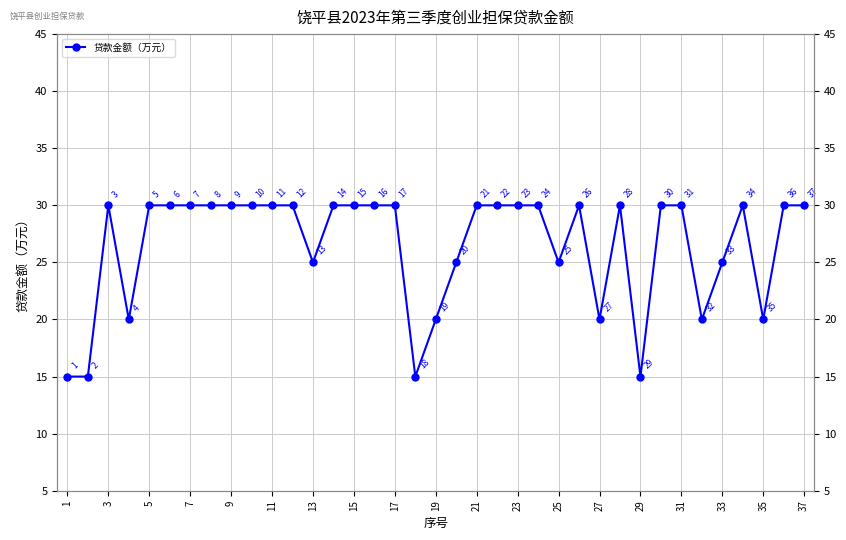

What is the sum of all values?

980